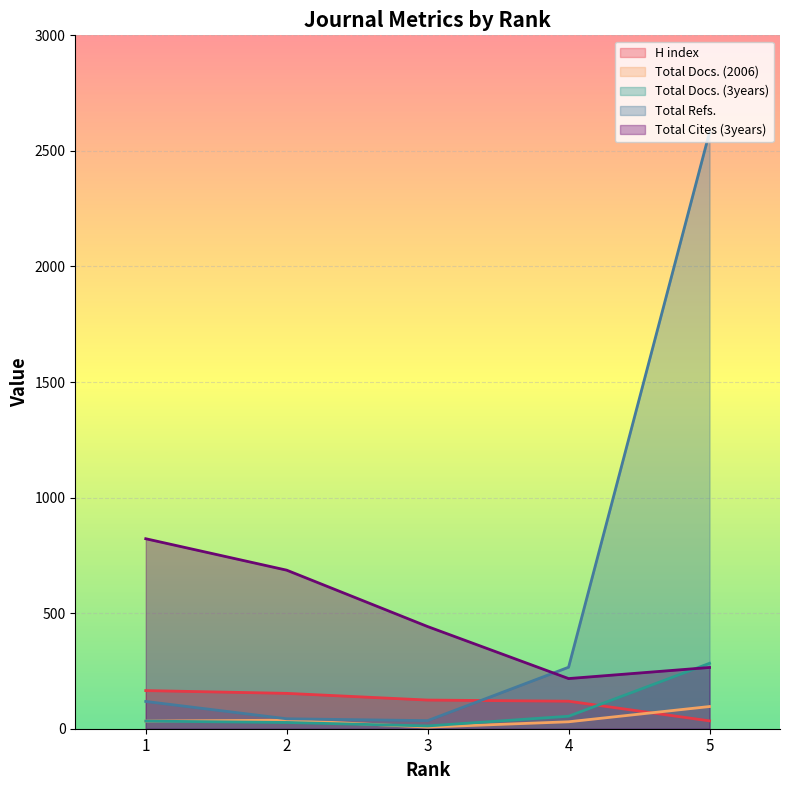

True or false: Total Docs. (3years) has a value of 283 at 5.

True